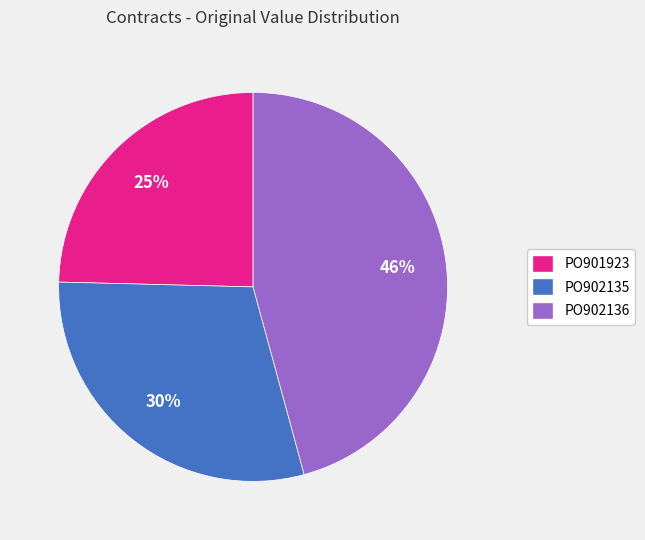

To the nearest percent, what percentage of the pie is PO902135?

30%